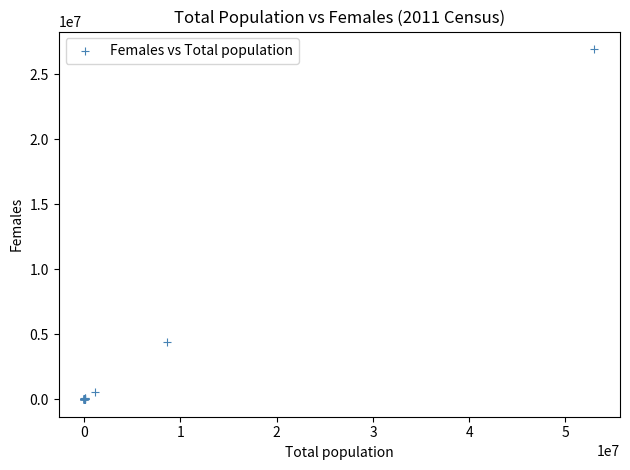

What Y value in the scatter plot is closest to 13472911?

4395452